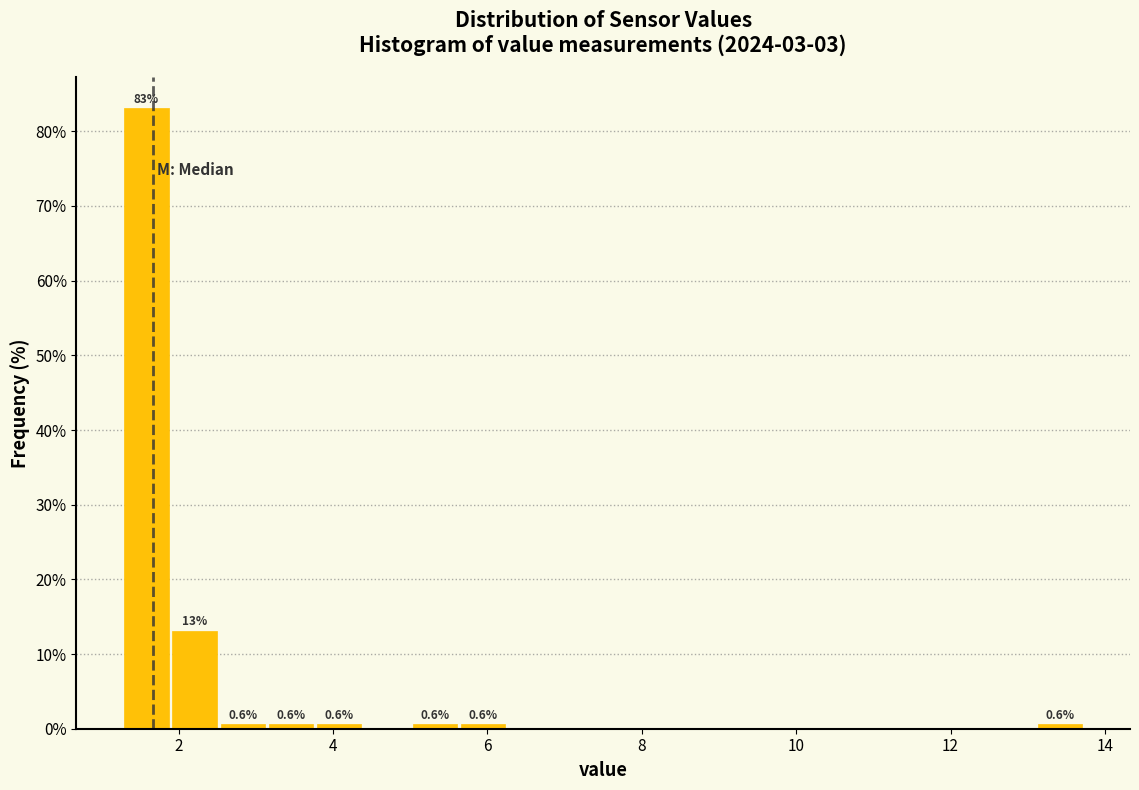

Around what value on the x-axis is the tallest bar? Give the approximate position of its centre, as read against the axis.

1.6